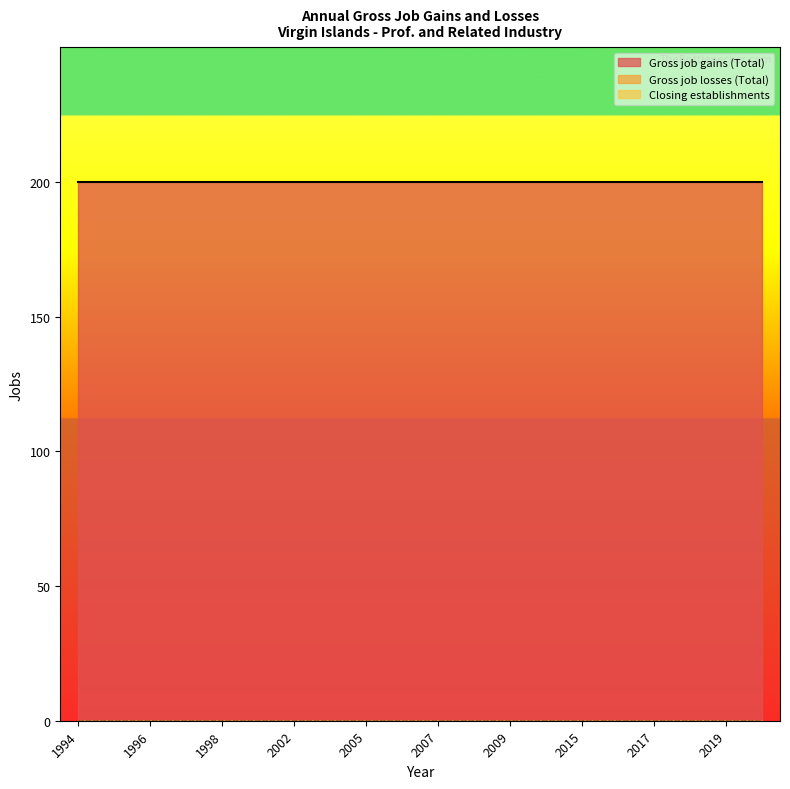

True or false: Gross job gains (Total) has more than 0 interior local peaks.

False